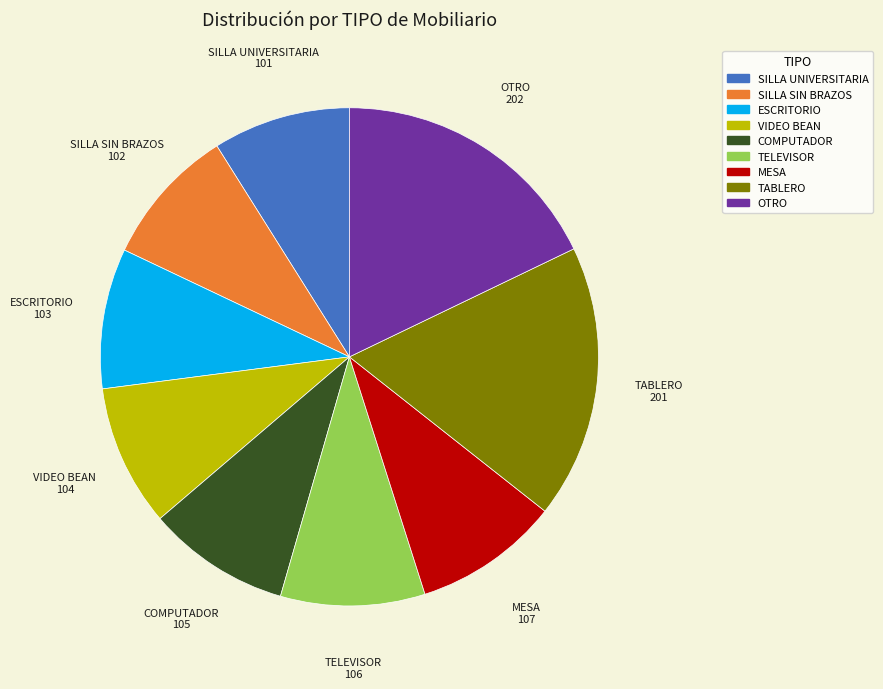

True or false: MESA accounts for 9% of the total.

True